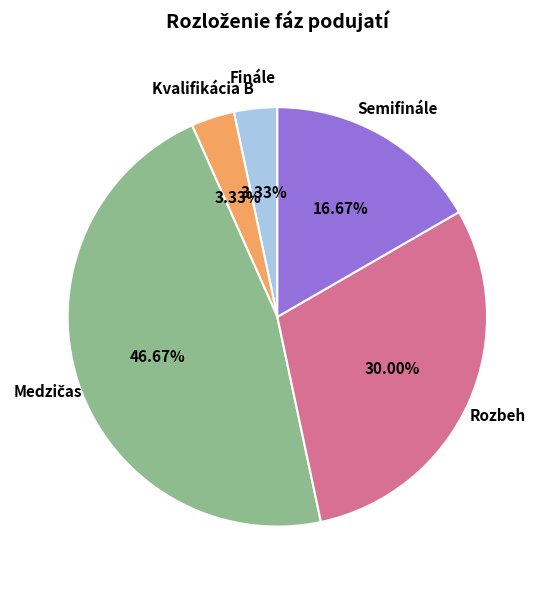

How many slices are in this pie chart?

5